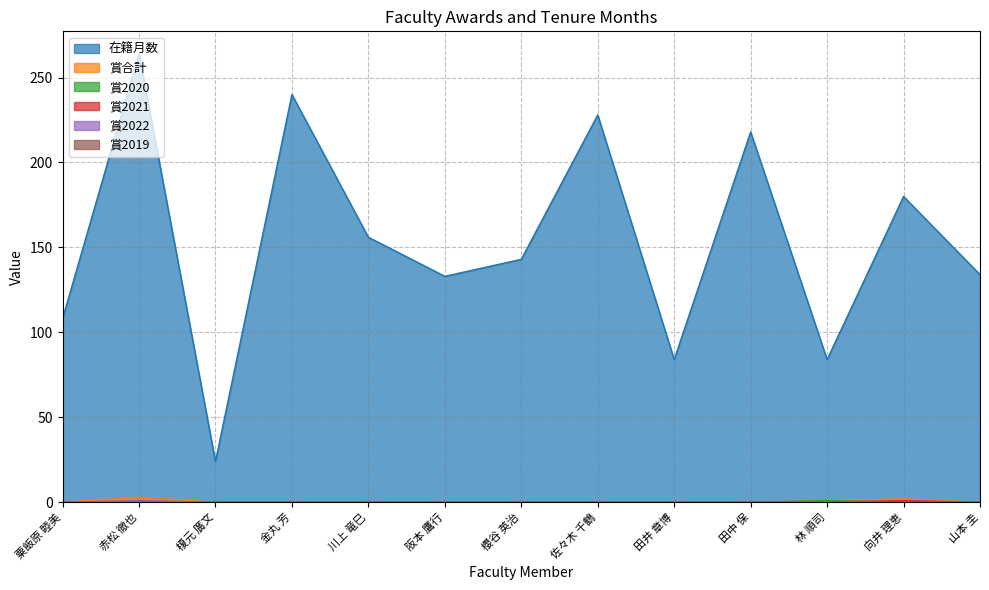

Does the chart display data point markers on the line(s)?

No